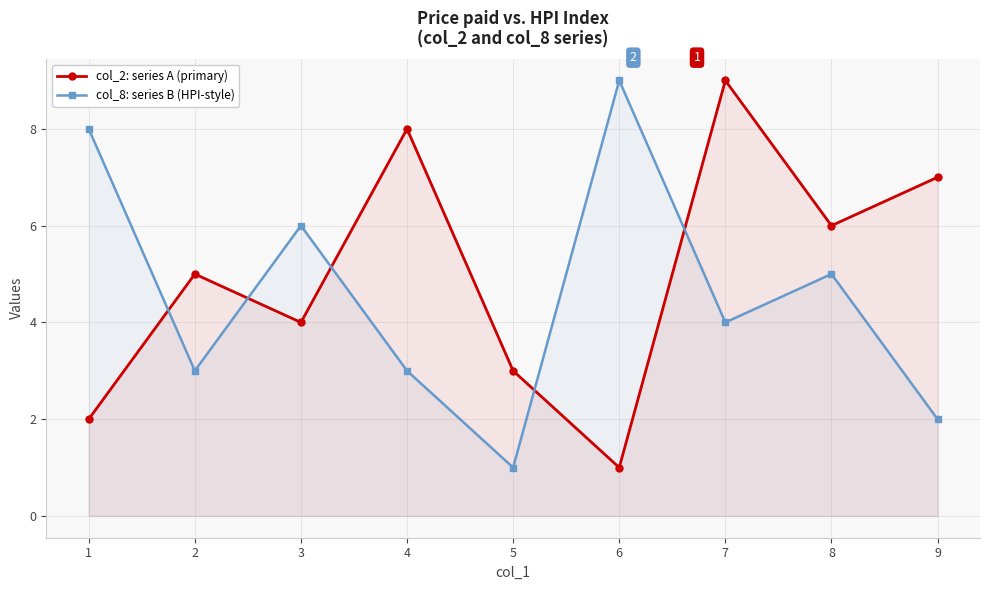

At which category is the sum across all series the highest?

7